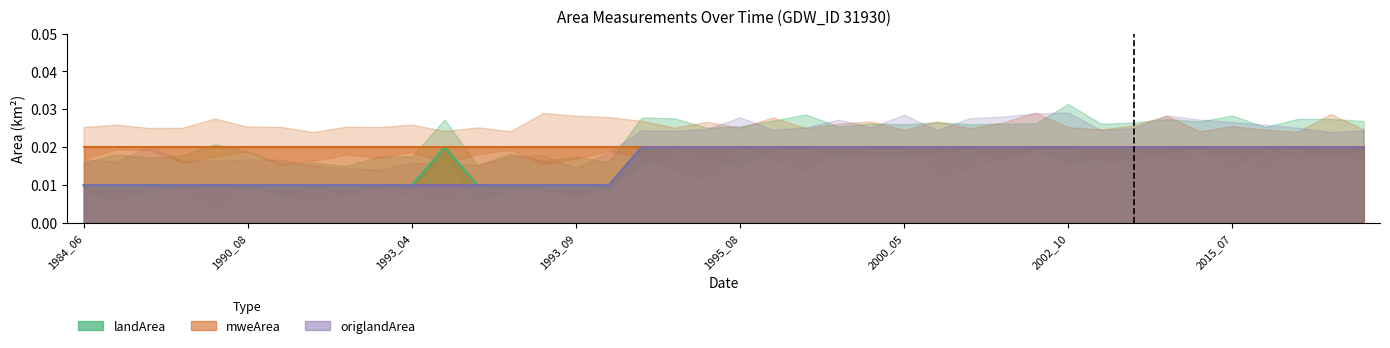

At which category does landArea reach its first local peak?

1993_05